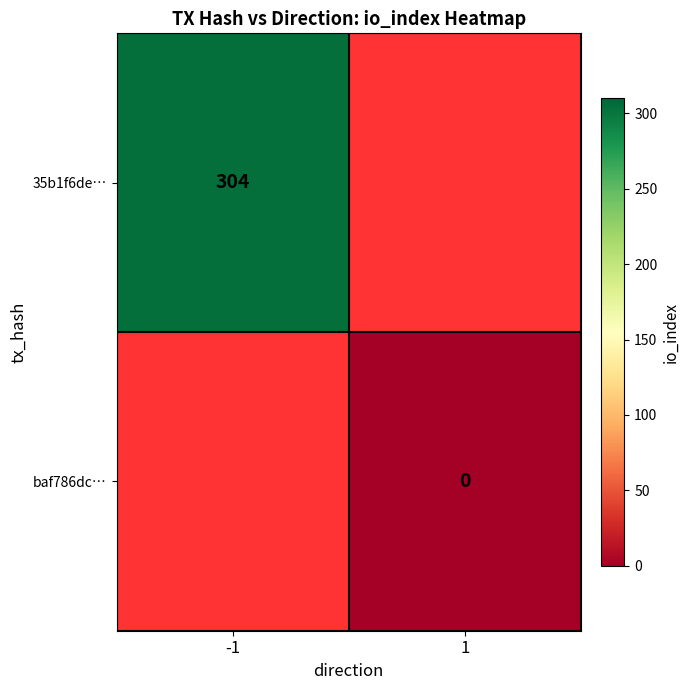

How many series are shown in this chart?

2